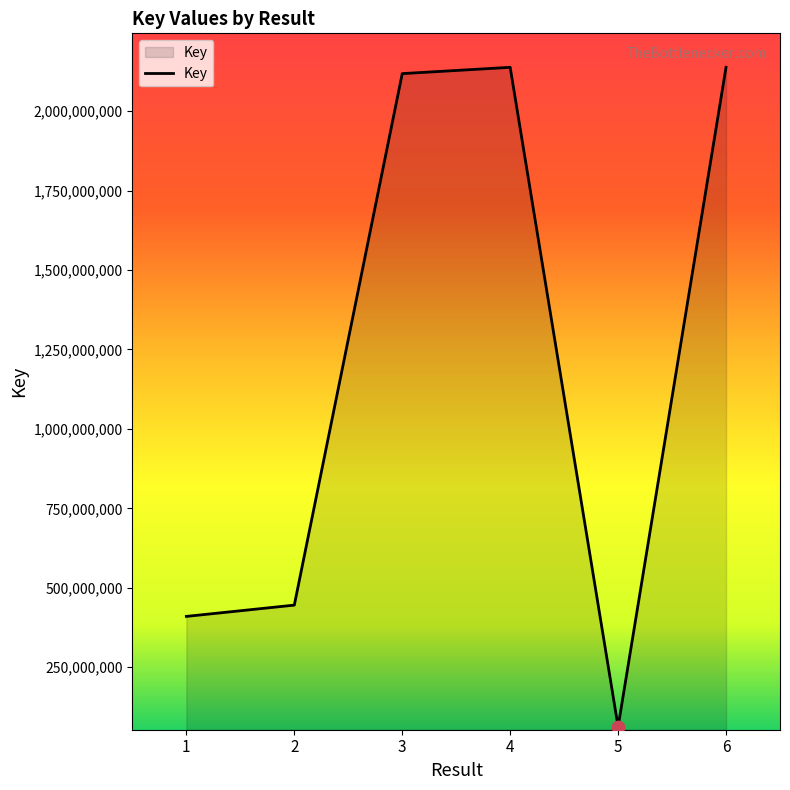

What is the change in value from 3 to 5?

-2055180970